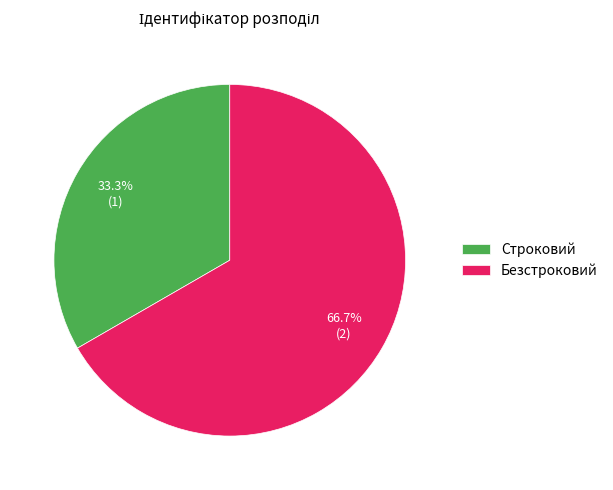

Between Безстроковий and Строковий, which is larger?

Безстроковий